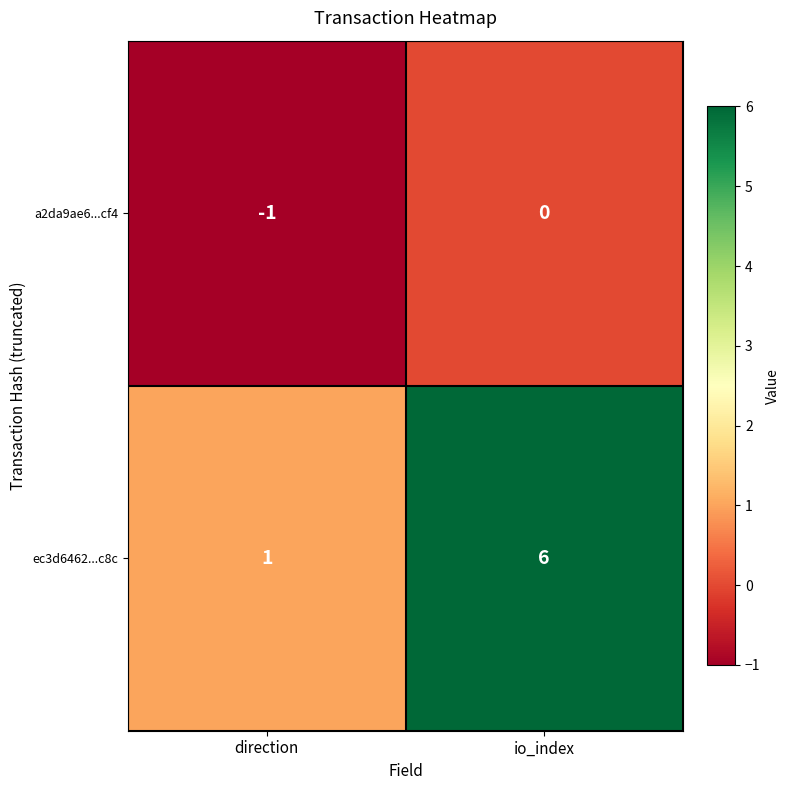

What is the spread (max minus min) of values at io_index?

6